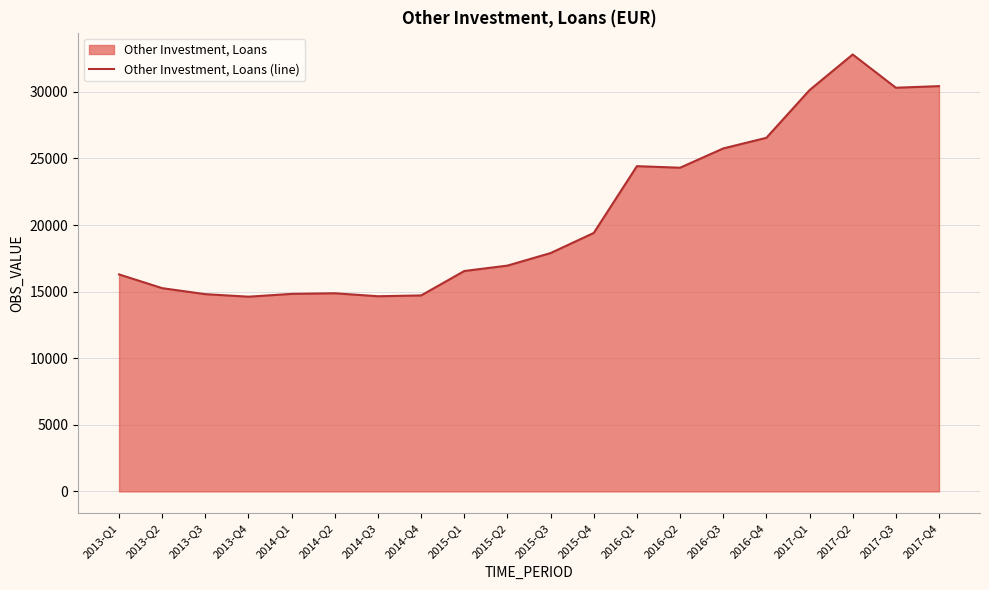

Which has a higher value, 2015-Q1 or 2016-Q3?

2016-Q3